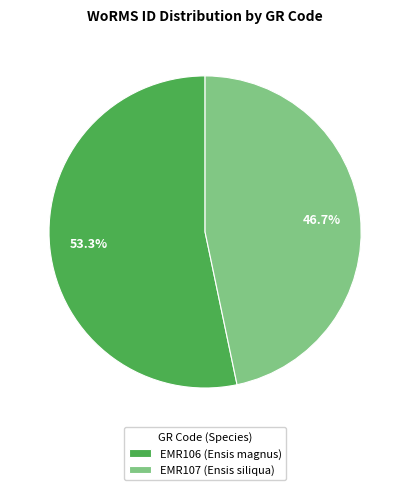

True or false: EMR106 (Ensis magnus) accounts for 53% of the total.

True